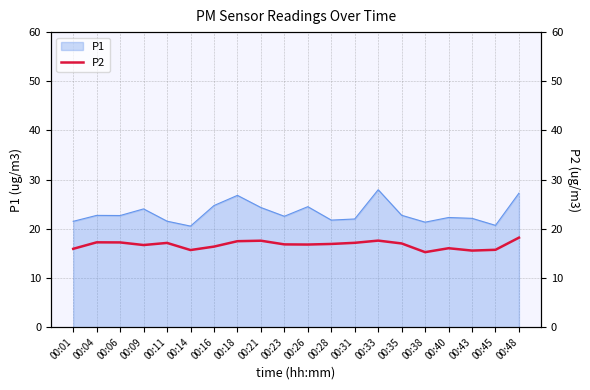

Where is the data nearest to the value 16?

00:40